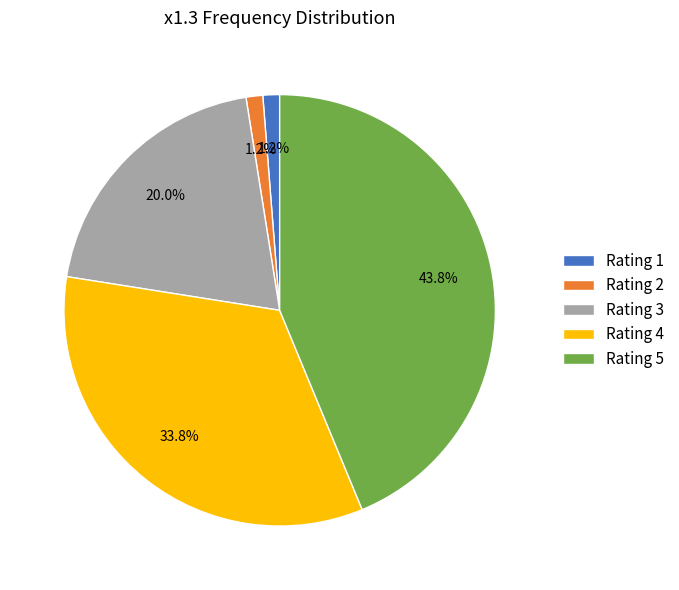

Between Rating 1 and Rating 5, which is larger?

Rating 5